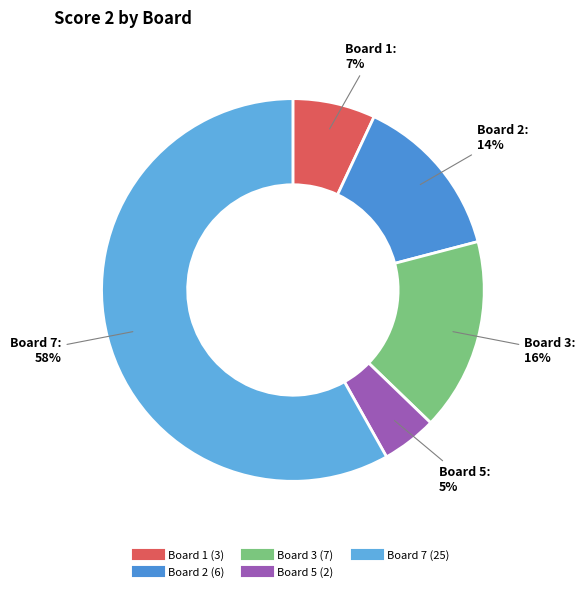

How many slices are in this pie chart?

5